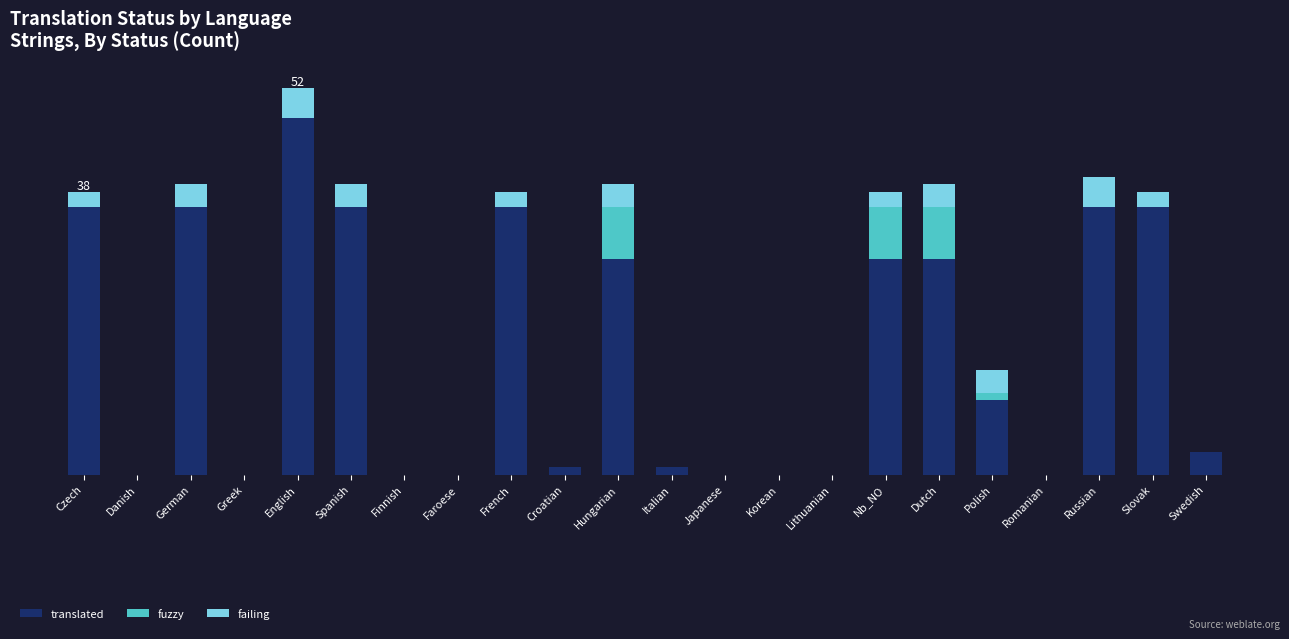

Where is fuzzy nearest to the value 3?

Polish